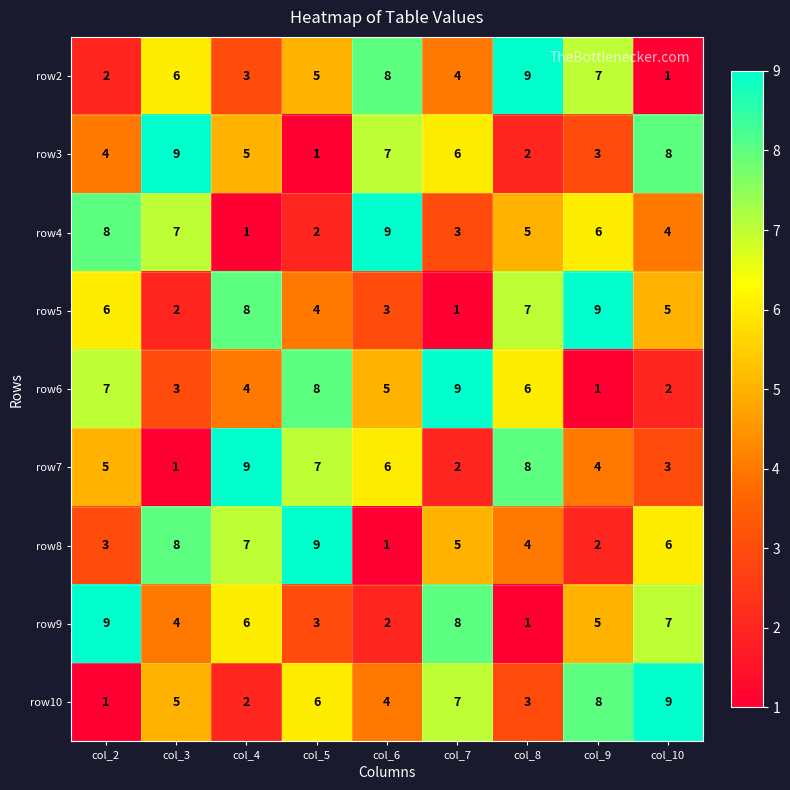

Is it true that row10 equals 11 at col_7?

False